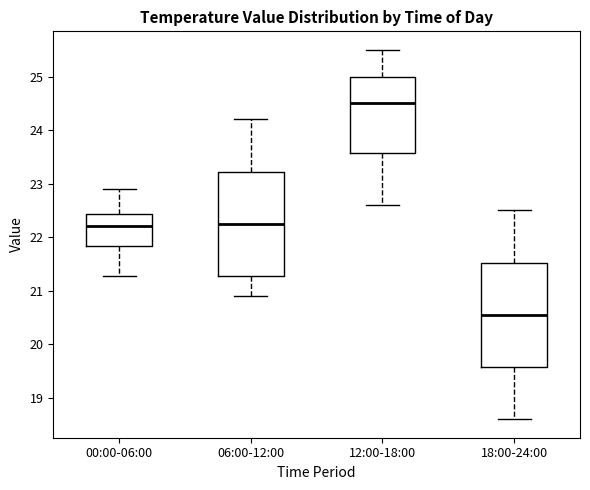

Reading left to right, transcribe this box plot: for each box, give where its median line is, the range the box spans, and where its two whiskers end, as read against the y-axis. The values are not printed on the chart, so give them approximately, as read against the axis.

00:00-06:00: median 22.2, box 21.8 to 22.4, whiskers 21.3 to 22.9
06:00-12:00: median 22.3, box 21.3 to 23.2, whiskers 20.9 to 24.2
12:00-18:00: median 24.5, box 23.6 to 25.0, whiskers 22.6 to 25.5
18:00-24:00: median 20.6, box 19.6 to 21.5, whiskers 18.6 to 22.5